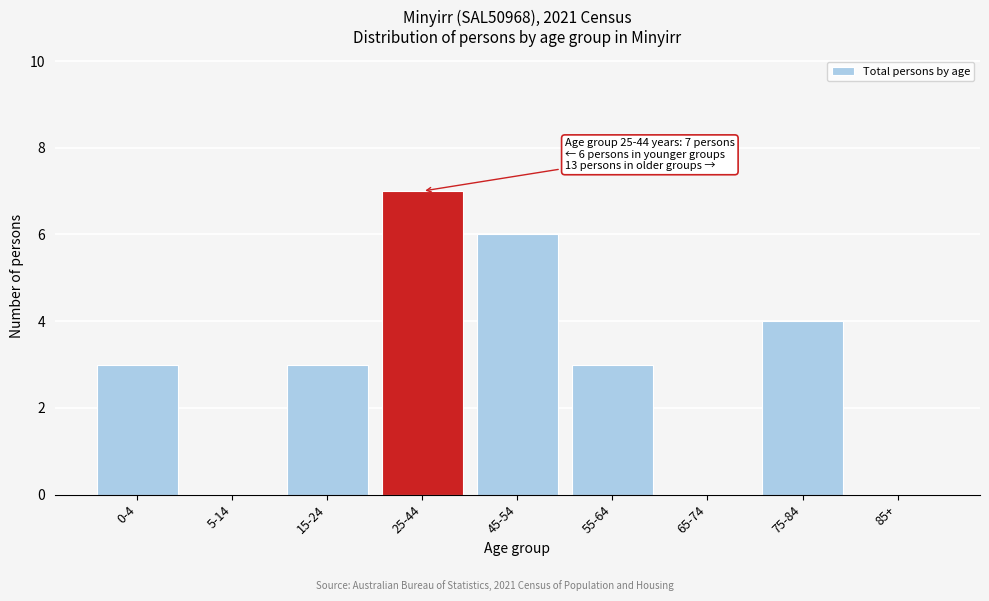

Reading left to right, transcribe all the data shown in this chart.

0-4=3	5-14=0	15-24=3	25-44=7	45-54=6	55-64=3	65-74=0	75-84=4	85+=0